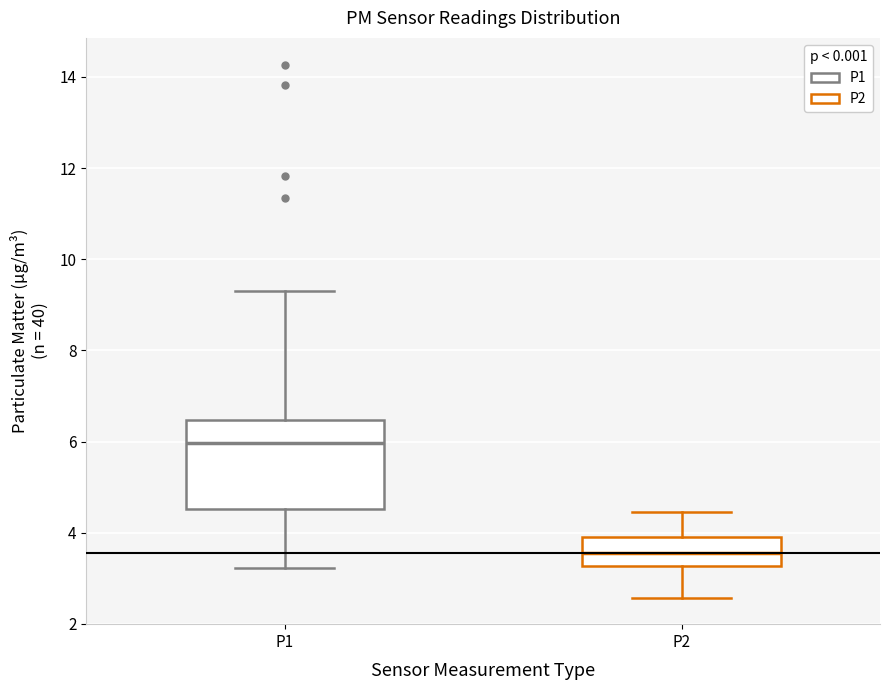

Reading left to right, transcribe this box plot: for each box, give where its median line is, the range the box spans, and where its two whiskers end, as read against the y-axis. The values are not printed on the chart, so give them approximately, as read against the axis.

P1: median 6.0, box 4.6 to 6.4, whiskers 3.2 to 9.4
P2: median 3.6, box 3.2 to 4.0, whiskers 2.6 to 4.4